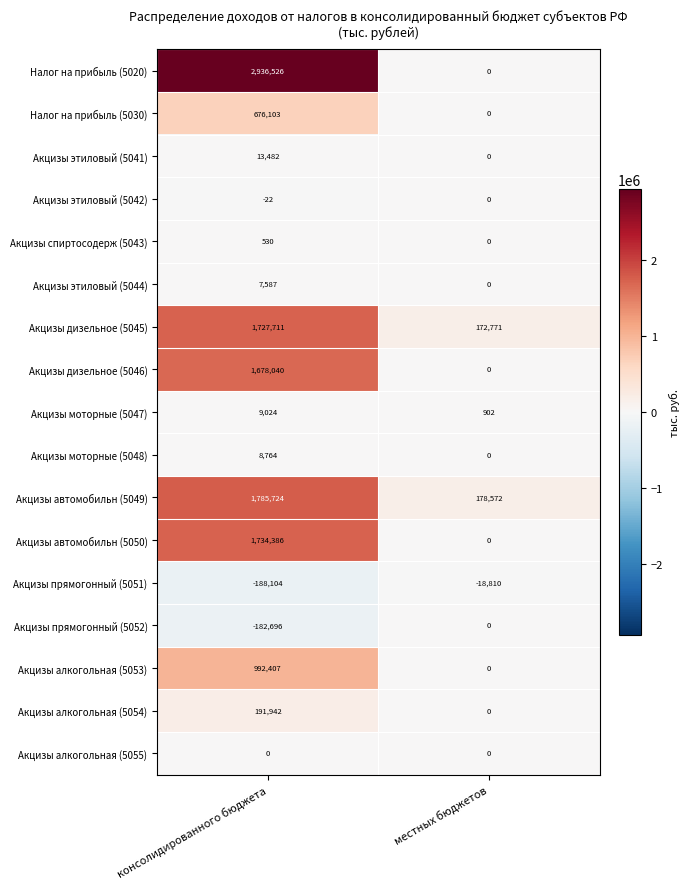

The Акцизы моторные (5047) series shows 902 at местных бюджетов. True or false?

True